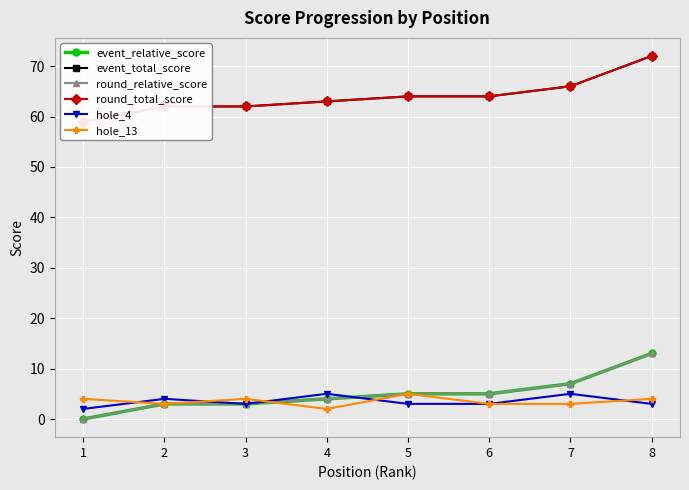

Rank the categories by round_relative_score value from highest to lowest.

8, 7, 5, 6, 4, 2, 3, 1